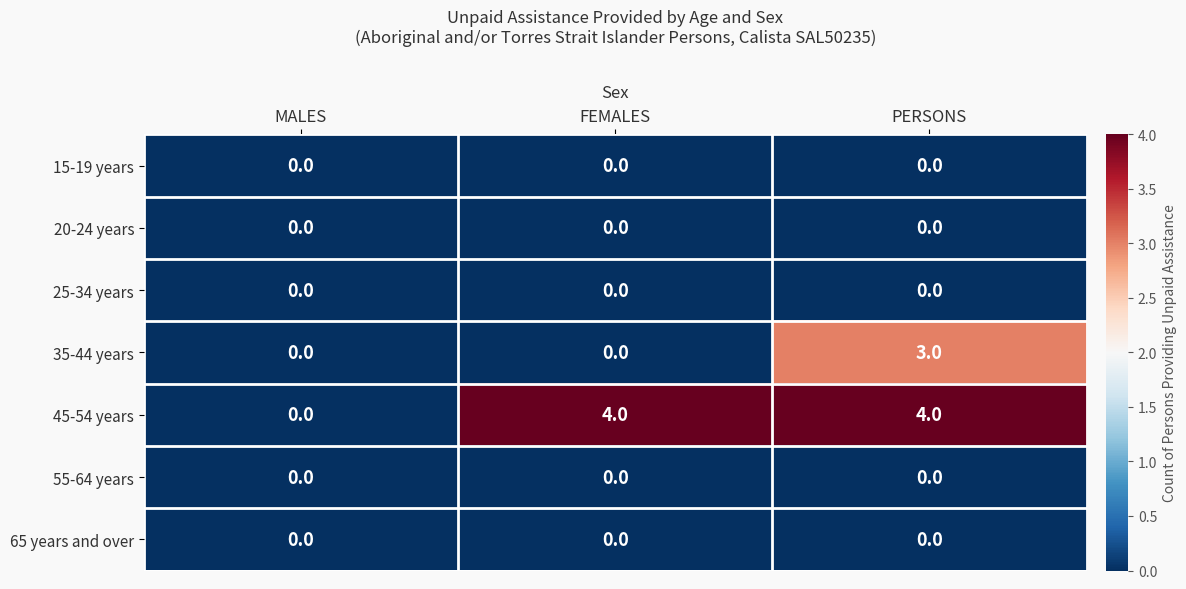

What value does the 45-54 years series have at PERSONS?

4